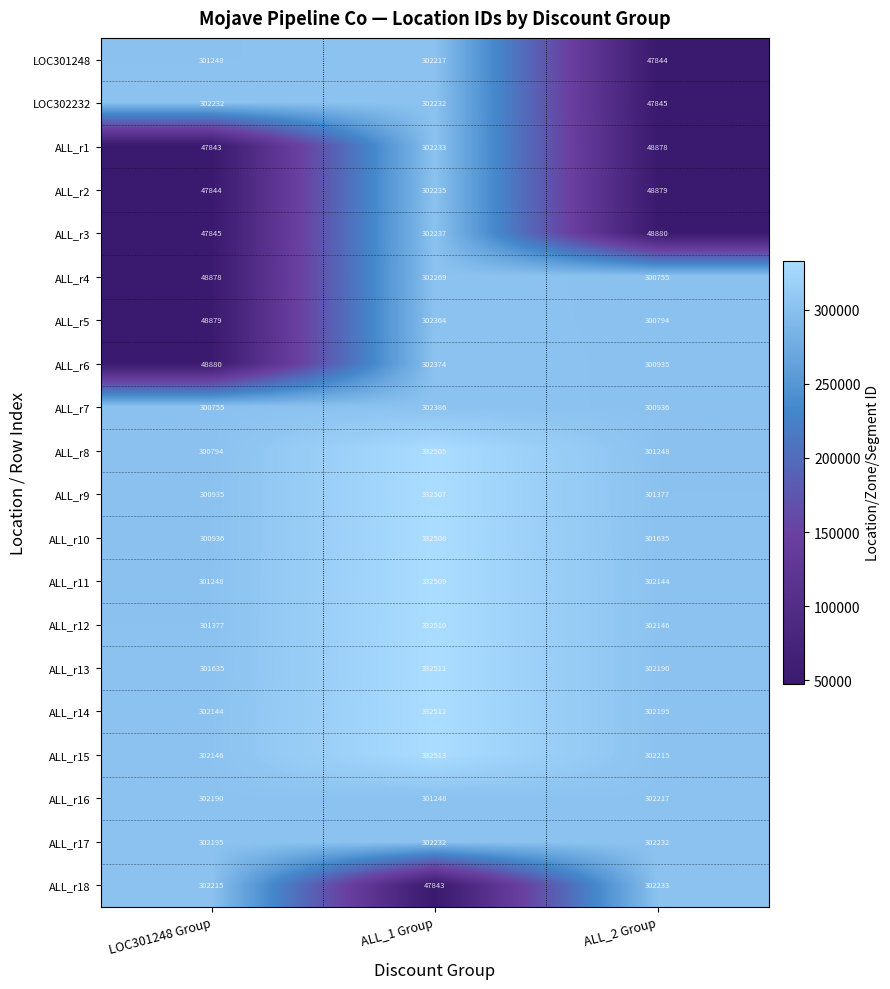

Rank the categories by ALL_r13 value from lowest to highest.

LOC301248 Group, ALL_2 Group, ALL_1 Group